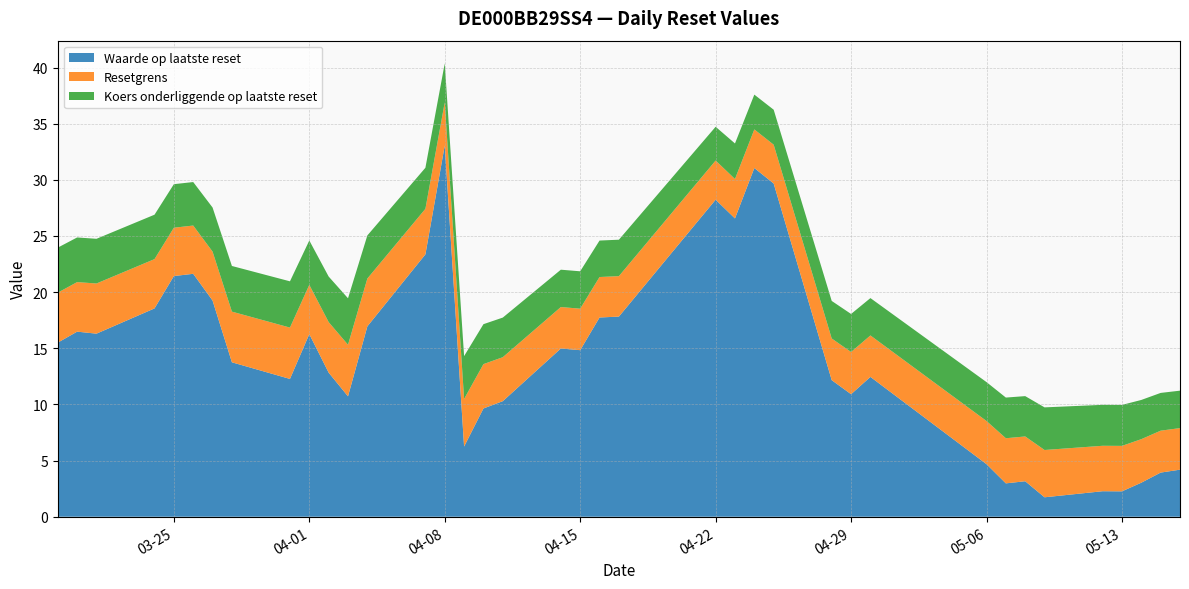

Reading right to left, list all the values displayed in this chart.

Waarde op laatste reset: 4.2	3.9	3.0	2.3	2.3	1.7	3.2	3.0	4.7	12.4	10.9	12.2	29.7	31.1	26.6	28.2	17.8	17.7	14.8	15.0	10.3	9.6	6.2	33.1	23.4	16.9	10.7	12.8	16.3	12.3	13.8	19.2	21.6	21.4	18.6	16.3	16.5	15.5
Resetgrens: 3.7	3.7	3.9	4.0	4.0	4.2	4.0	4.0	3.8	3.7	3.8	3.7	3.5	3.4	3.5	3.5	3.6	3.6	3.7	3.7	3.9	3.9	4.2	3.8	4.1	4.3	4.6	4.5	4.4	4.6	4.5	4.4	4.3	4.3	4.4	4.5	4.4	4.5
Koers onderliggende op laatste reset: 3.3	3.4	3.5	3.6	3.6	3.8	3.6	3.6	3.5	3.3	3.4	3.3	3.1	3.1	3.2	3.0	3.2	3.2	3.3	3.3	3.5	3.6	3.8	3.5	3.7	3.8	4.1	4.1	4.0	4.1	4.1	3.9	3.9	3.9	4.0	4.0	4.0	4.0